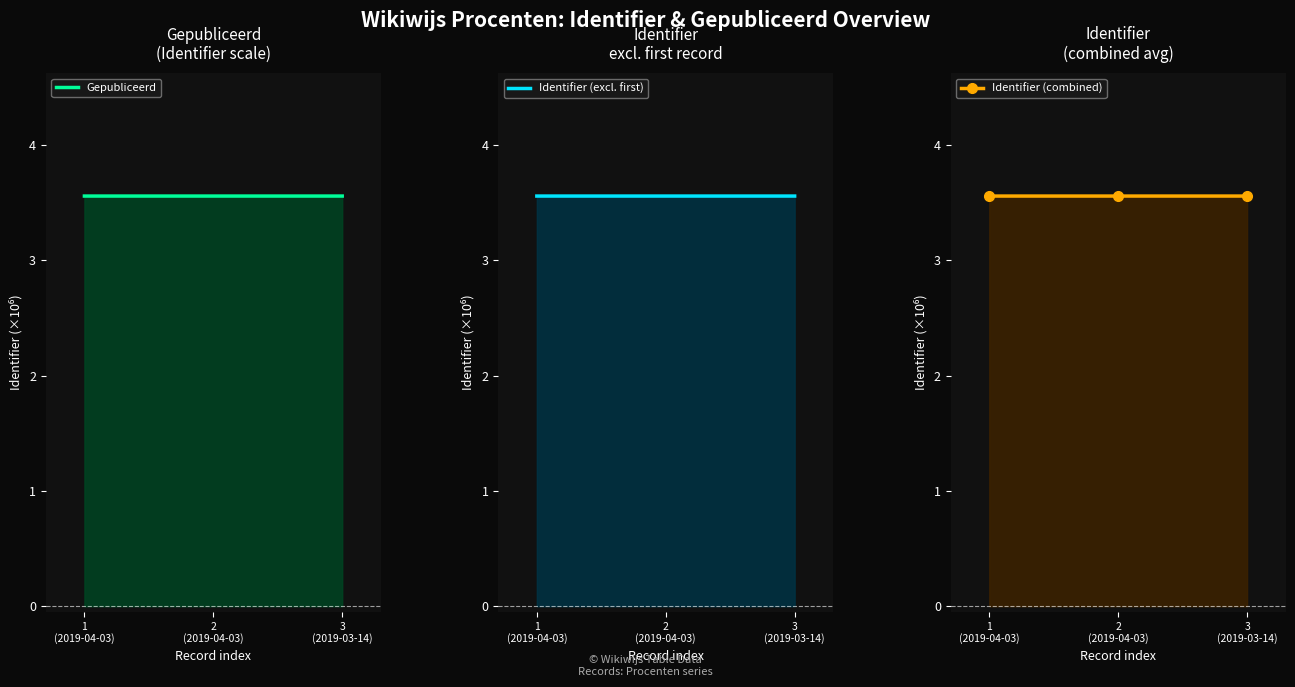

What position from the right is 1
(2019-04-03)?

3